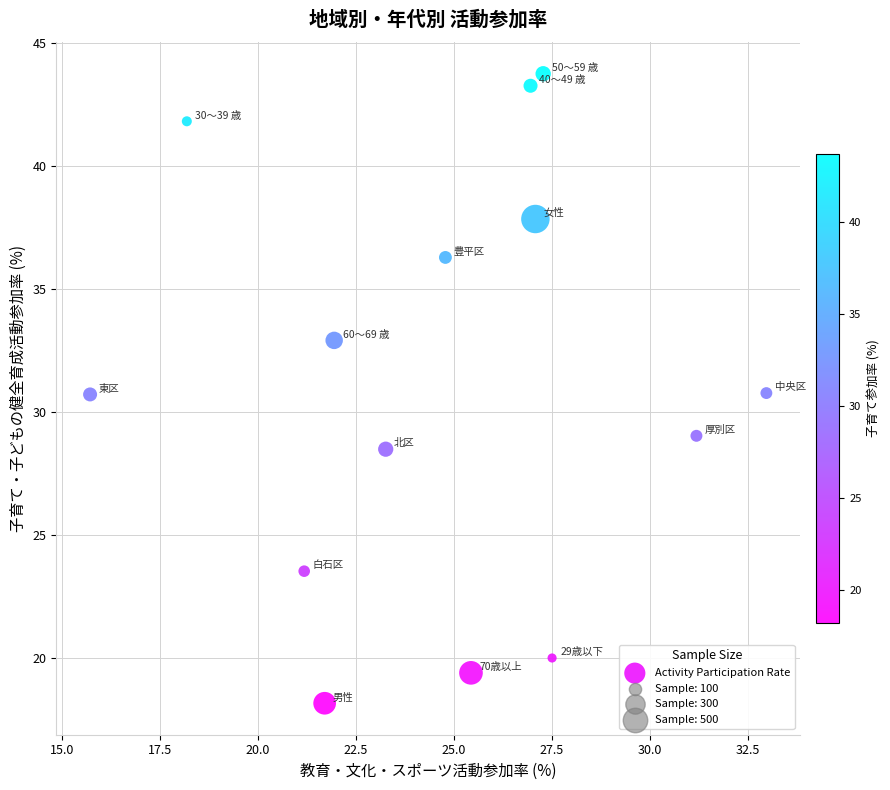

What is the range of X values (max minus min)?

17.3